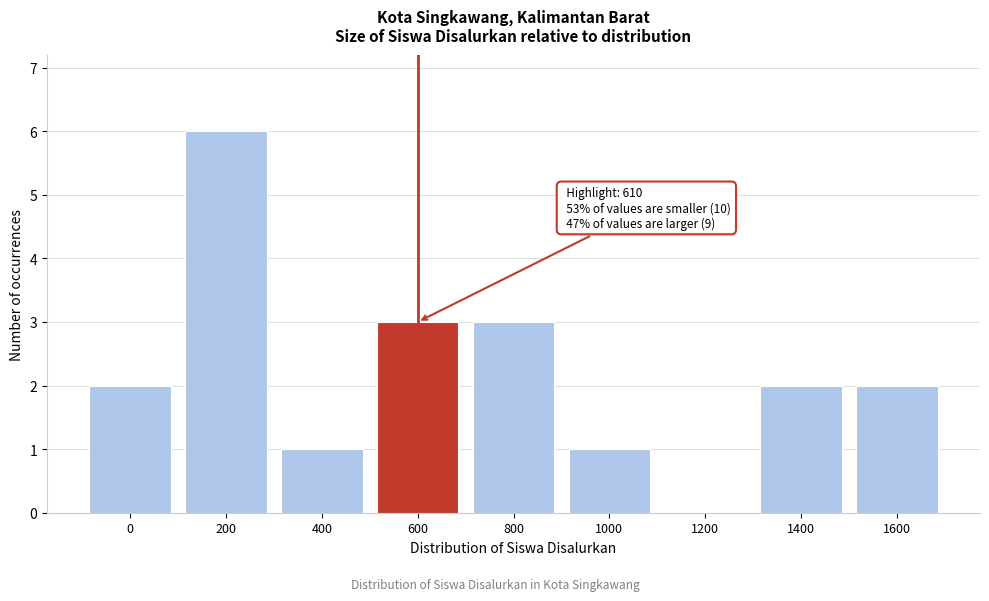

Reading left to right, extract all data points from this chart.

0=2	200=6	400=1	600=3	800=3	1000=1	1200=0	1400=2	1600=2